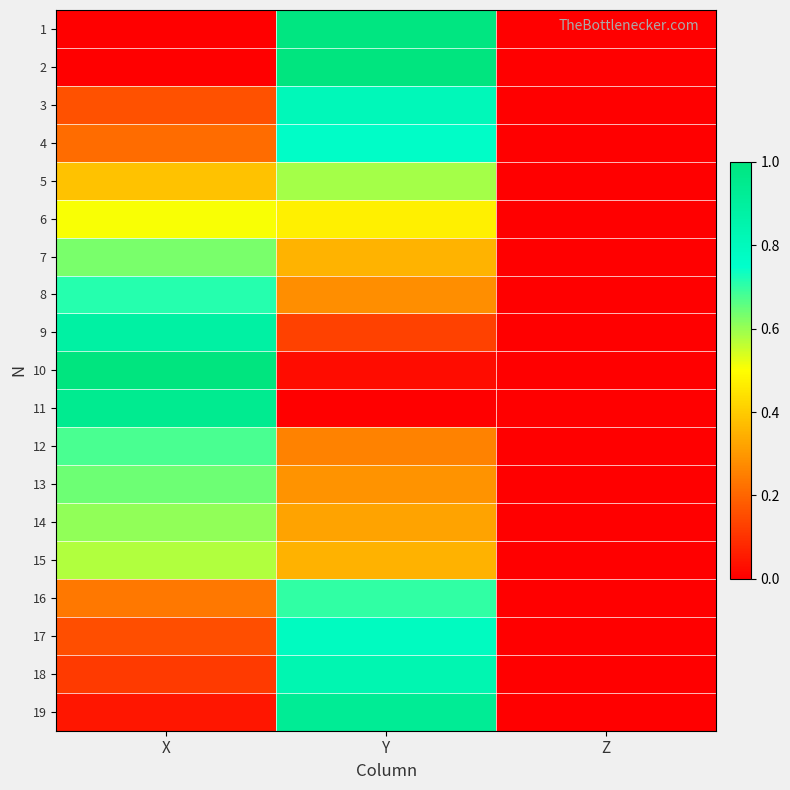

Between X and Y, which is larger?

Y